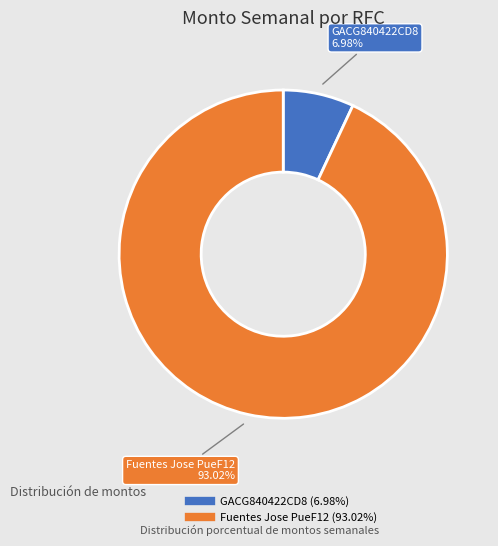

To the nearest percent, what is the difference between the largest and smallest slice percentages?

86%